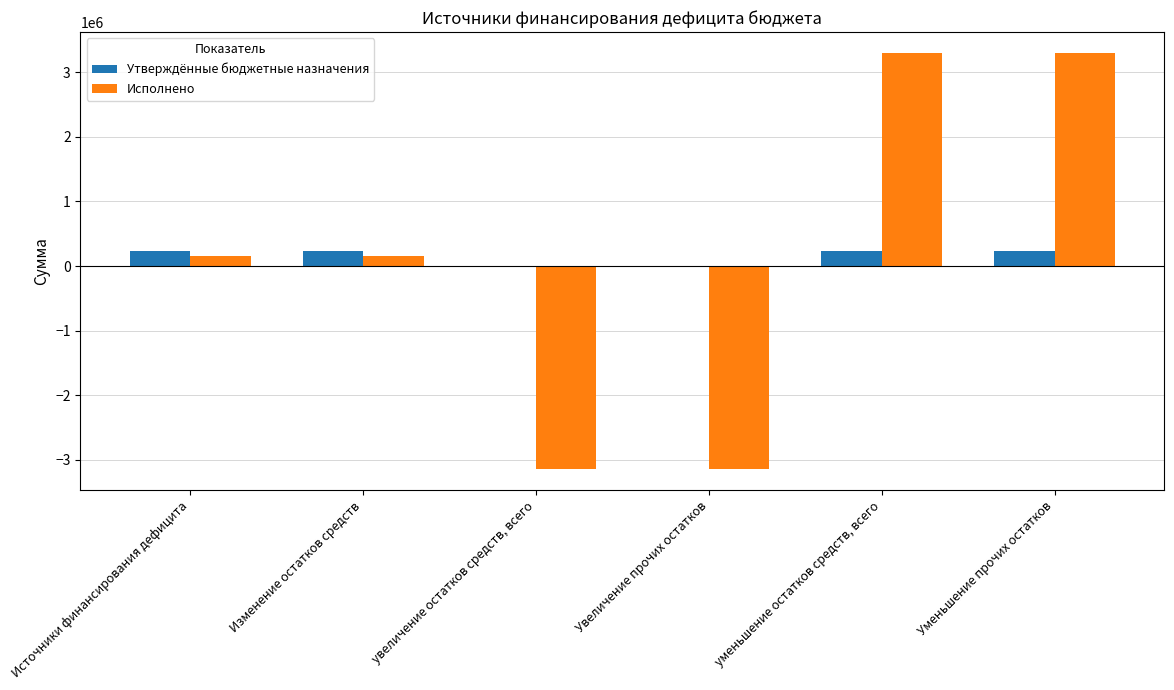

Count the Утверждённые бюджетные назначения values in the range 0 to 233600.

6